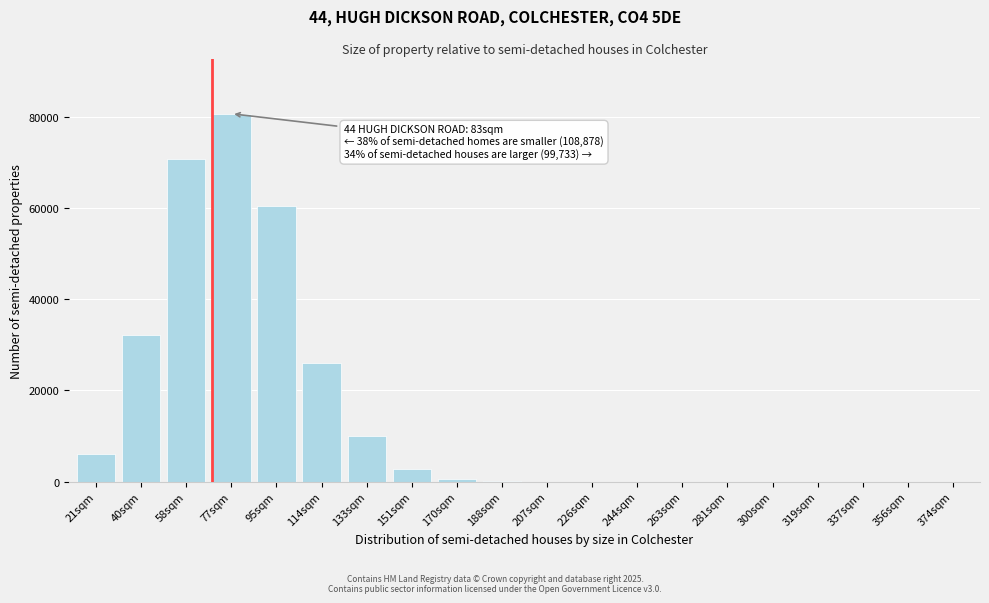

What is the maximum value shown in the chart?

80702